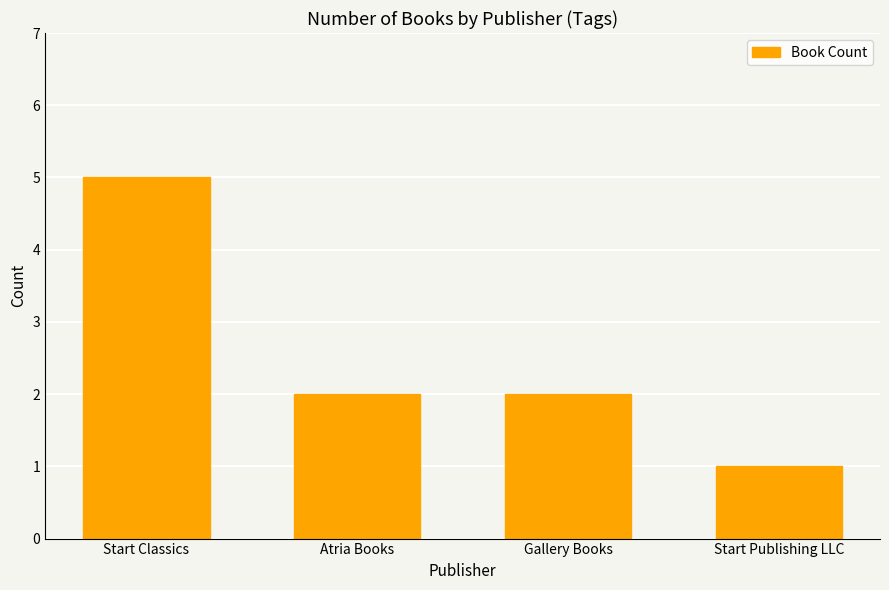

True or false: the data shows 3 at Gallery Books.

False